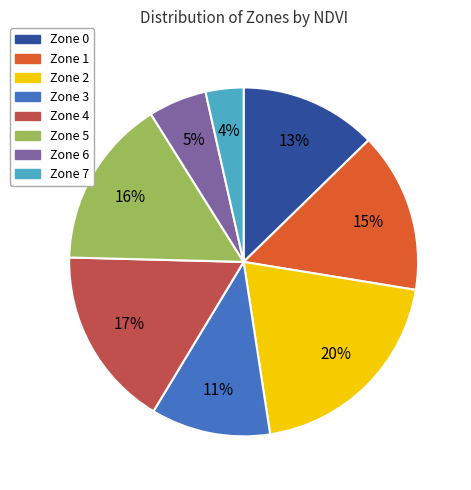

To the nearest percent, what is the average slice percentage?

12%